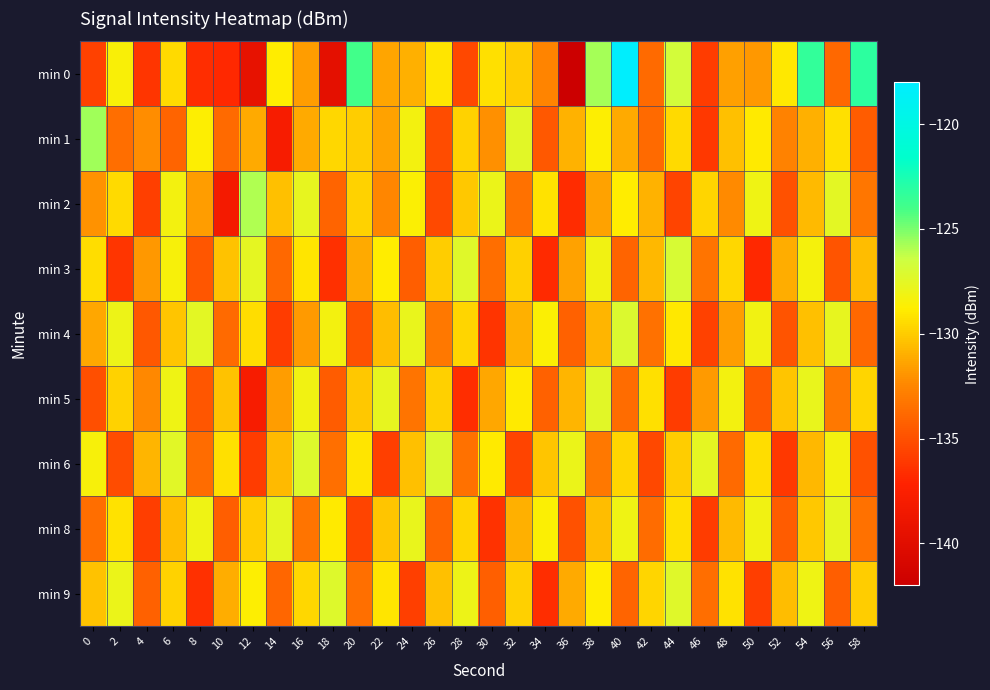

Reading right to left, transcribe all the data shown in this chart.

min 0: 58=-123.2	56=-133.8	54=-123.4	52=-129.0	50=-131.8	48=-131.5	46=-135.9	44=-126.7	42=-133.8	40=-118.1	38=-125.8	36=-142.1	34=-132.6	32=-130.0	30=-129.3	28=-135.4	26=-129.1	24=-131.0	22=-131.3	20=-124.0	18=-139.7	16=-131.6	14=-128.8	12=-139.4	10=-136.9	8=-136.6	6=-129.4	4=-136.2	2=-128.6	0=-135.7
min 1: 58=-134.5	56=-129.3	54=-131.0	52=-132.7	50=-128.9	48=-130.4	46=-136.1	44=-129.5	42=-133.8	40=-131.2	38=-128.7	36=-130.9	34=-134.6	32=-127.4	30=-132.1	28=-129.8	26=-135.2	24=-128.3	22=-131.5	20=-130.0	18=-129.6	16=-131.1	14=-137.9	12=-131.1	10=-133.8	8=-128.8	6=-134.1	4=-132.2	2=-133.6	0=-125.6
min 2: 58=-133.2	56=-127.5	54=-130.6	52=-134.9	50=-128.1	48=-132.3	46=-129.7	44=-135.6	42=-130.9	40=-128.8	38=-131.5	36=-136.7	34=-129.2	32=-133.4	30=-127.9	28=-130.1	26=-135.3	24=-128.6	22=-132.5	20=-129.8	18=-134.1	16=-127.7	14=-130.4	12=-125.9	10=-138.2	8=-131.6	6=-128.3	4=-135.8	2=-129.5	0=-132.0
min 3: 58=-130.5	56=-134.8	54=-128.4	52=-131.1	50=-136.9	48=-129.6	46=-133.3	44=-127.0	42=-130.7	40=-134.1	38=-128.2	36=-131.5	34=-136.8	32=-129.9	30=-133.6	28=-127.3	26=-130.0	24=-134.4	22=-128.8	20=-131.2	18=-136.5	16=-129.1	14=-133.9	12=-127.6	10=-130.3	8=-134.7	6=-128.5	4=-131.8	2=-136.2	0=-129.4
min 4: 58=-133.9	56=-127.7	54=-130.4	52=-134.8	50=-128.2	48=-131.6	46=-135.7	44=-129.0	42=-133.4	40=-127.1	38=-130.8	36=-134.2	34=-128.6	32=-131.0	30=-136.3	28=-129.7	26=-133.1	24=-127.8	22=-130.5	20=-134.9	18=-128.3	16=-131.7	14=-136.0	12=-129.4	10=-133.8	8=-127.5	6=-130.2	4=-134.6	2=-128.0	0=-131.3
min 5: 58=-129.7	56=-133.1	54=-127.8	52=-130.2	50=-134.6	48=-128.3	46=-131.7	44=-136.0	42=-129.3	40=-133.7	38=-127.4	36=-130.8	34=-134.2	32=-128.9	30=-131.3	28=-136.6	26=-129.9	24=-133.3	22=-127.7	20=-130.1	18=-134.5	16=-128.2	14=-131.6	12=-137.9	10=-130.3	8=-134.7	6=-128.1	4=-132.4	2=-129.8	0=-135.0
min 6: 58=-134.9	56=-128.3	54=-130.7	52=-136.1	50=-129.4	48=-133.8	46=-127.6	44=-130.0	42=-135.4	40=-129.7	38=-133.1	36=-127.9	34=-130.2	32=-135.6	30=-128.9	28=-133.4	26=-127.1	24=-130.4	22=-135.8	20=-129.1	18=-133.5	16=-127.2	14=-130.6	12=-136.0	10=-129.3	8=-133.7	6=-127.4	4=-130.8	2=-135.2	0=-128.5
min 8: 58=-133.4	56=-127.7	54=-130.1	52=-134.5	50=-128.2	48=-130.6	46=-136.0	44=-129.3	42=-133.7	40=-128.1	38=-130.5	36=-134.9	34=-128.6	32=-131.0	30=-136.4	28=-129.7	26=-134.1	24=-127.8	22=-130.2	20=-135.6	18=-128.9	16=-133.3	14=-127.6	12=-130.0	10=-134.4	8=-128.1	6=-130.5	4=-135.9	2=-129.2	0=-133.6
min 9: 58=-130.0	56=-134.4	54=-128.1	52=-130.5	50=-135.9	48=-129.2	46=-133.6	44=-127.3	42=-129.7	40=-134.1	38=-128.8	36=-131.2	34=-136.6	32=-129.9	30=-134.3	28=-128.0	26=-130.4	24=-135.8	22=-129.1	20=-133.5	18=-127.2	16=-129.6	14=-134.0	12=-128.7	10=-131.1	8=-136.5	6=-129.8	4=-134.2	2=-127.9	0=-130.3